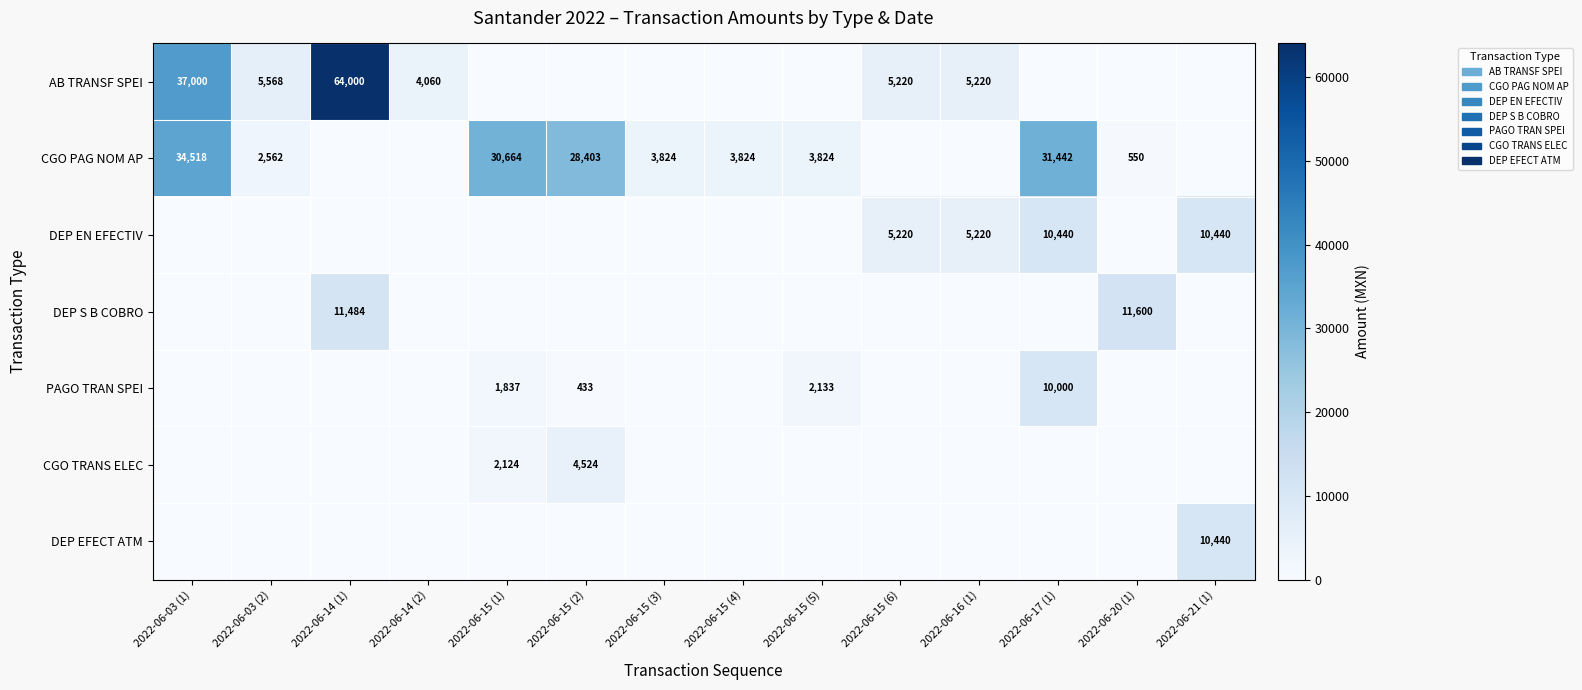

Is it true that CGO PAG NOM AP equals 9946 at 2022-06-15 (1)?

False